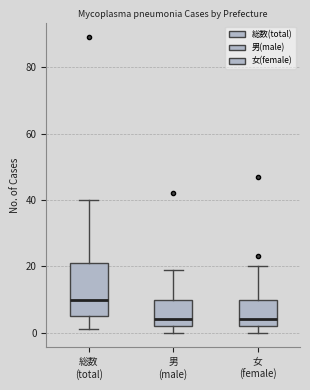

Which box is the tallest, from its lower edge to its upper edge?

総数 (total)